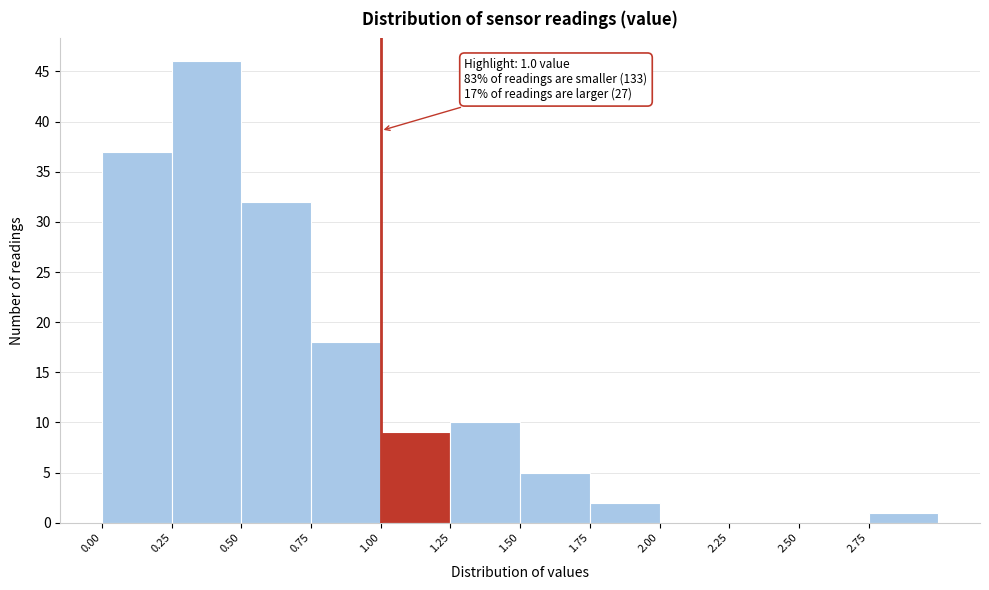

Which range on the x-axis has the tallest bar?

0.25 to 0.50